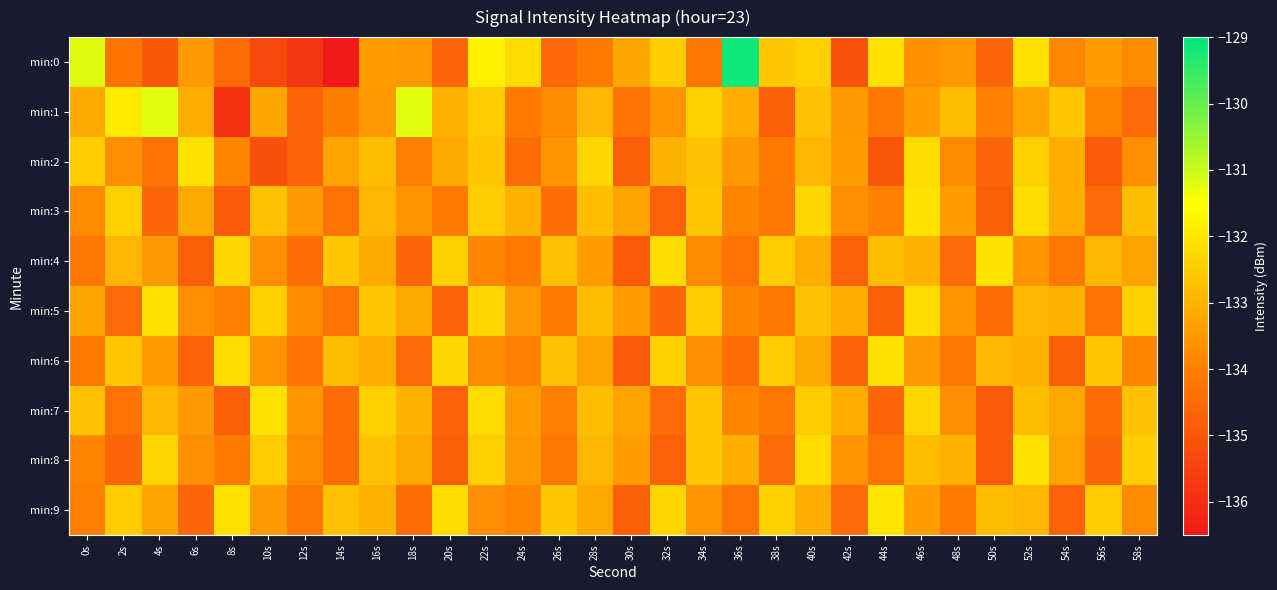

At which category is the sum across all series the highest?

40s